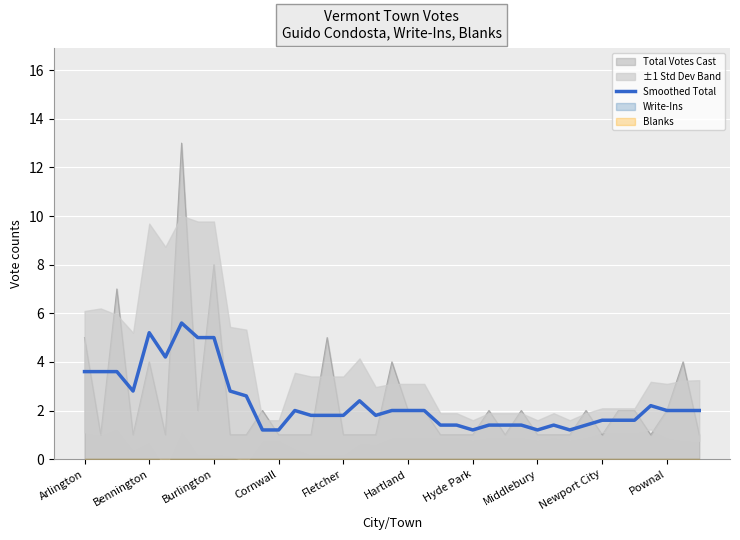

Read the value at 33.

1.6